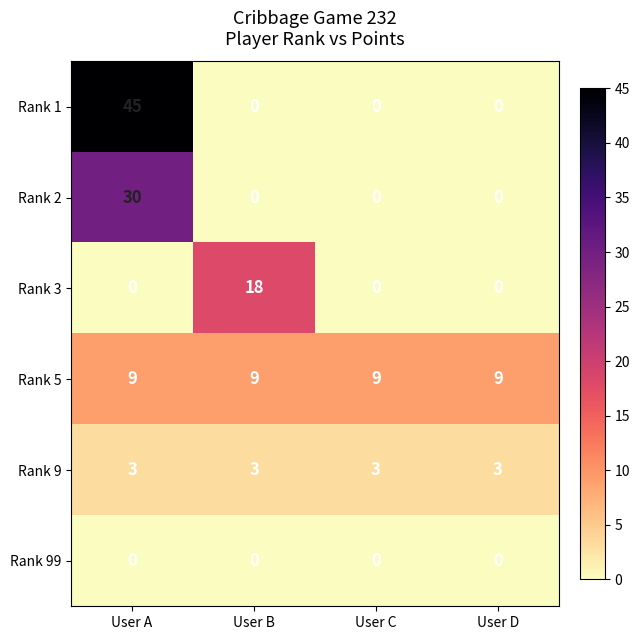

Which series has the largest total across all categories?

Rank 1